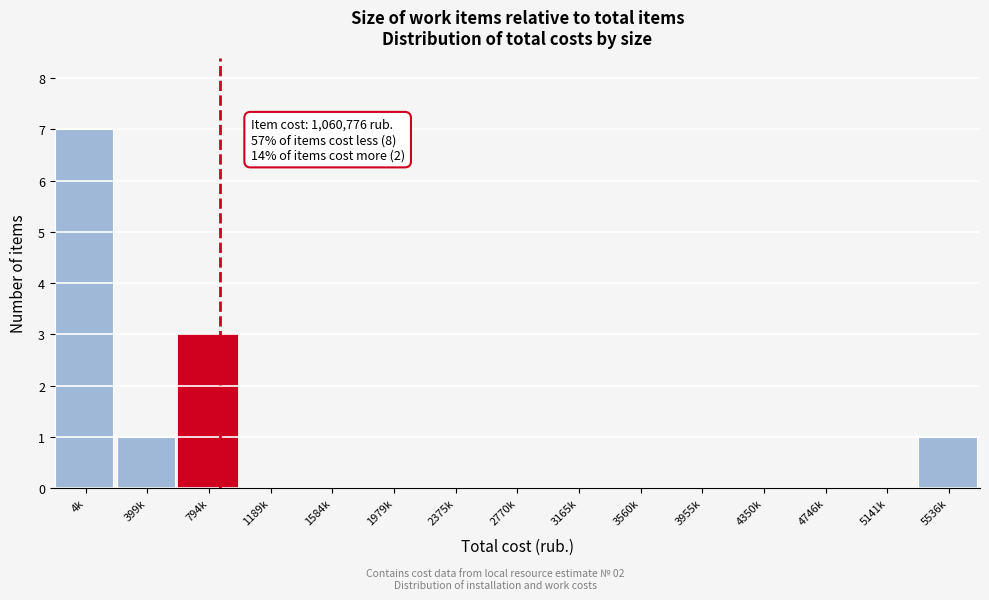

Reading left to right, extract all data points from this chart.

4k=7	399k=1	794k=3	1189k=0	1584k=0	1979k=0	2375k=0	2770k=0	3165k=0	3560k=0	3955k=0	4350k=0	4746k=0	5141k=0	5536k=1